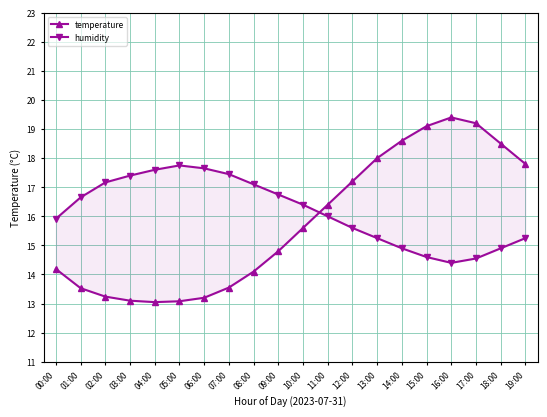

Rank the series by their maximum value, from highest to lowest.

temperature, humidity